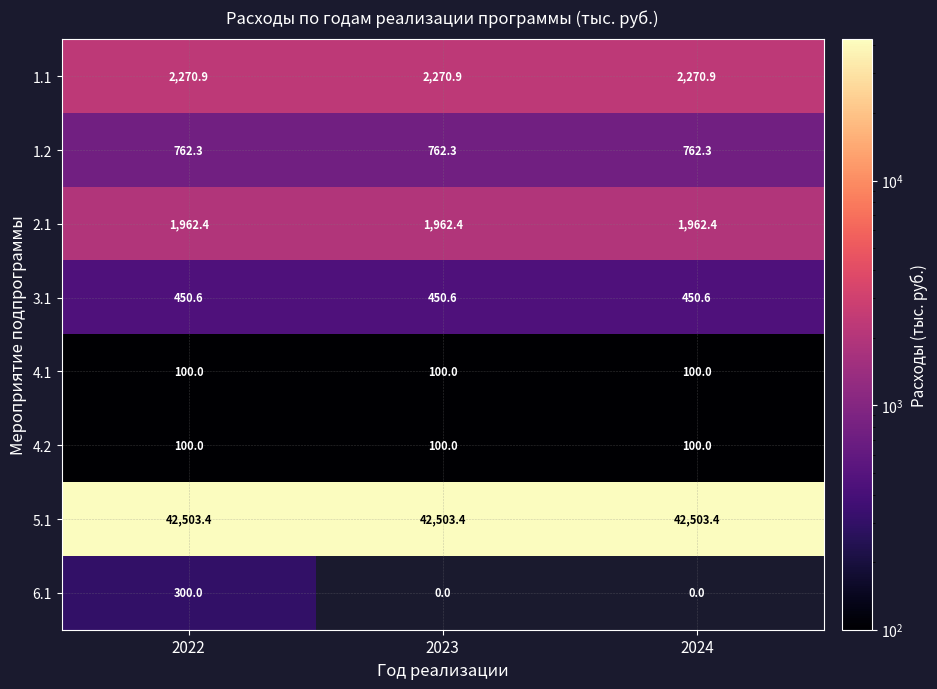

What is the approximate value of 1.1 at 2023?

2270.9